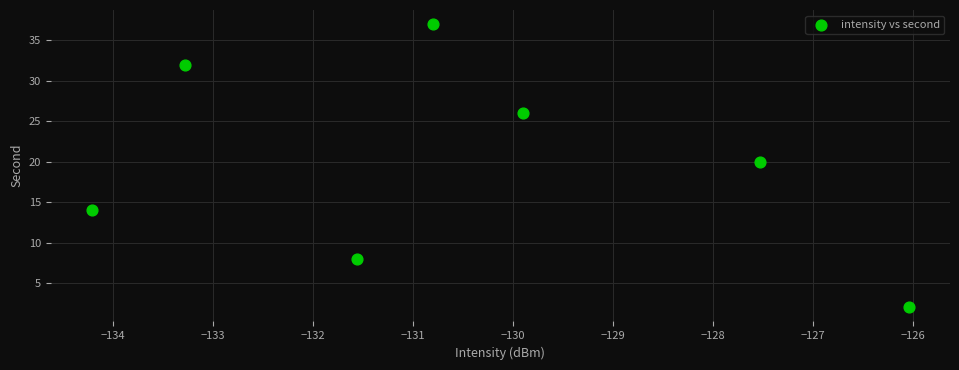

What is the range of Y values (max minus min)?

35